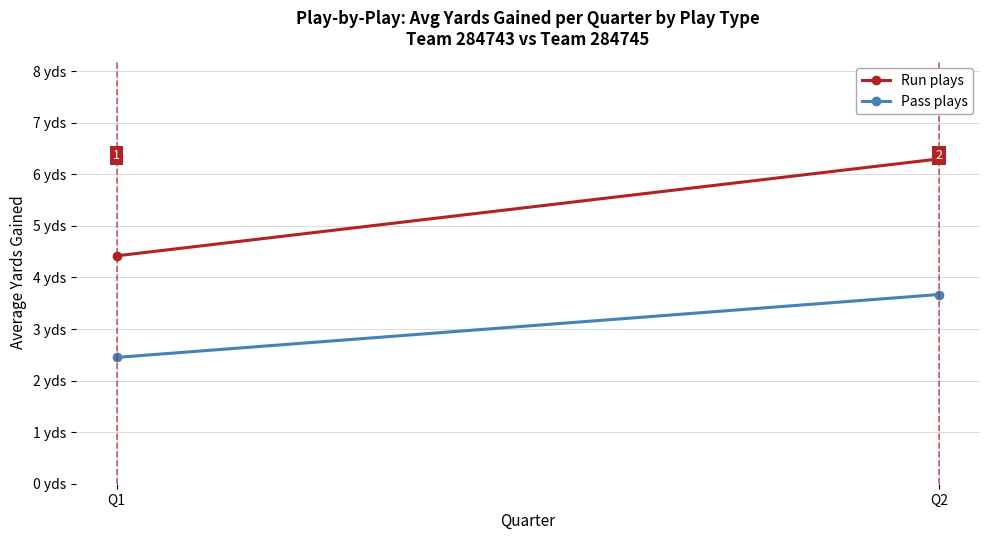

Does the chart have visible grid lines?

Yes